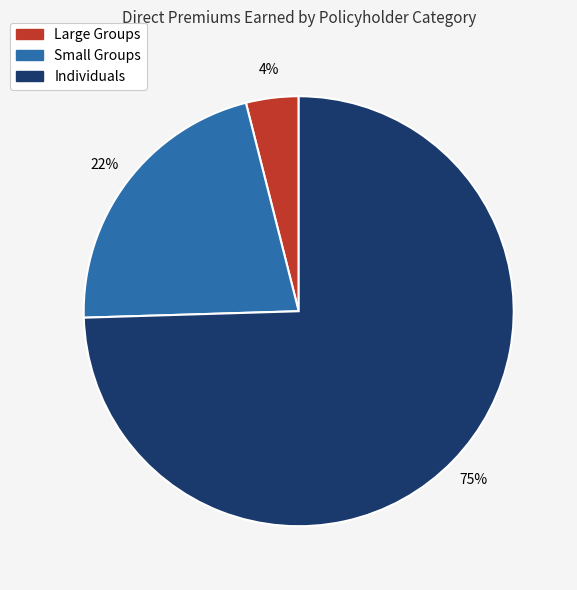

Combined, do Small Groups and Individuals account for over 50%?

Yes